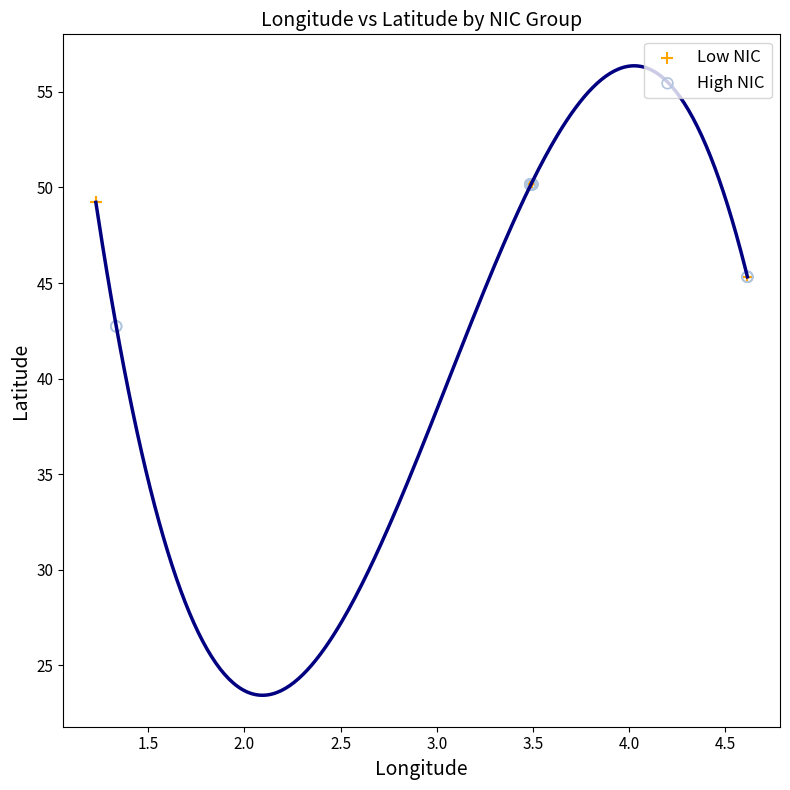

Which series has the largest Y range (max minus min)?

High NIC